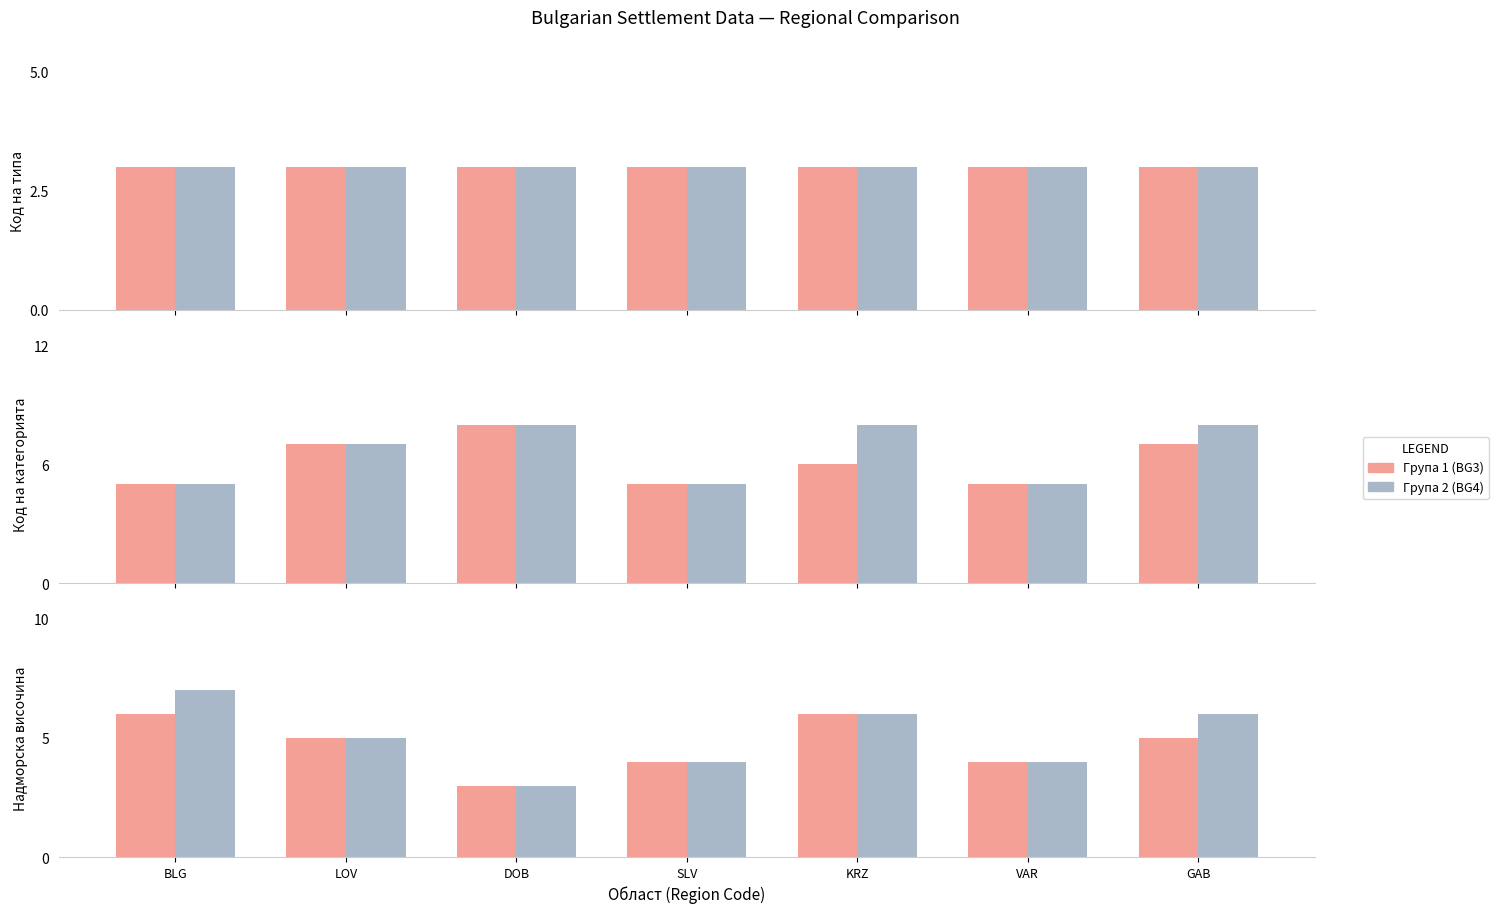

What is the average value of the Група 1 (BG3) series?

5